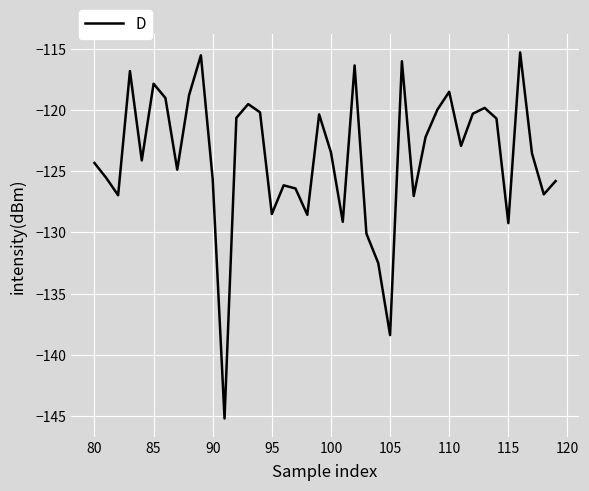

How many interior local peaks (higher than both neighbors) does the data have?

11